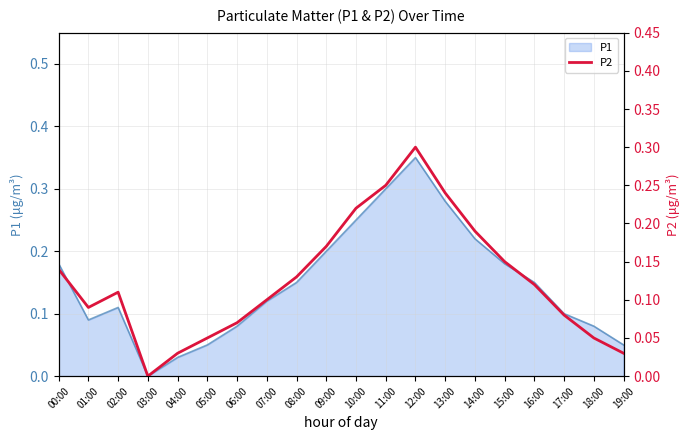

Which has a higher value, 15:00 or 17:00?

15:00